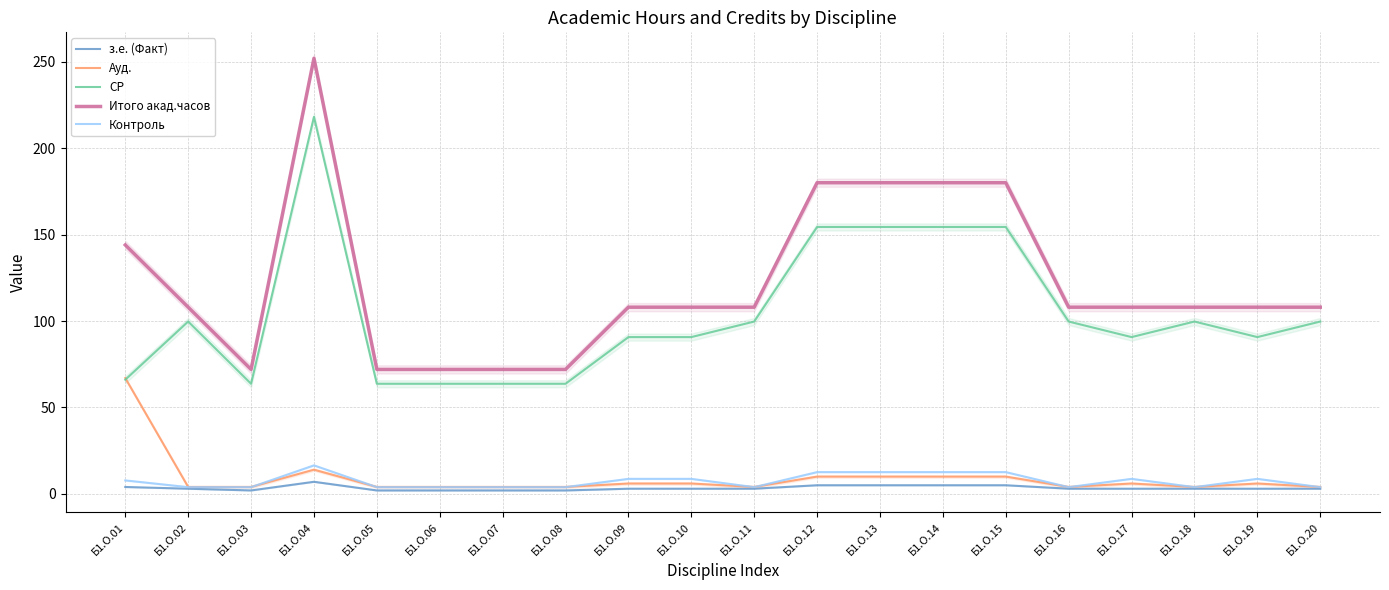

What is the difference between the СР values at Б1.О.13 and Б1.О.16?

54.7